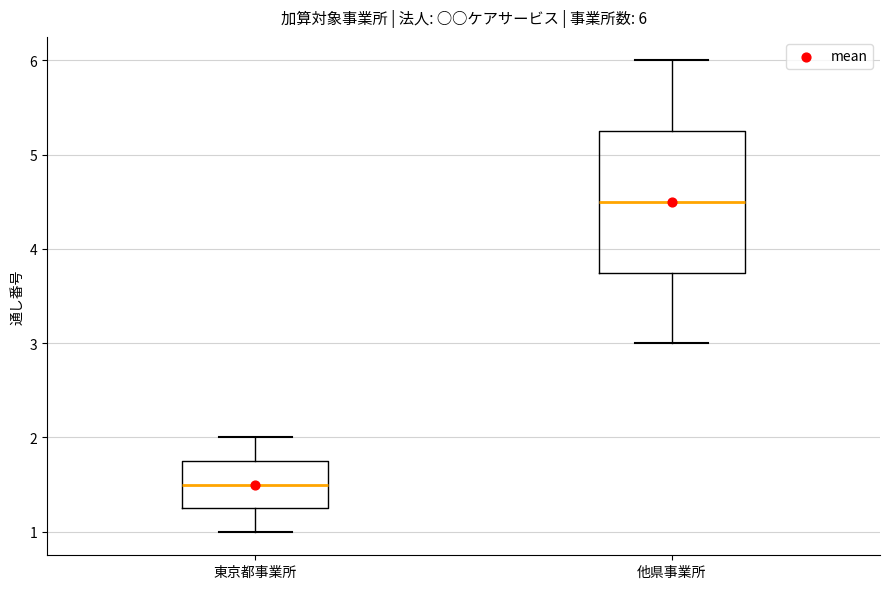

Which box's median line is the highest?

他県事業所